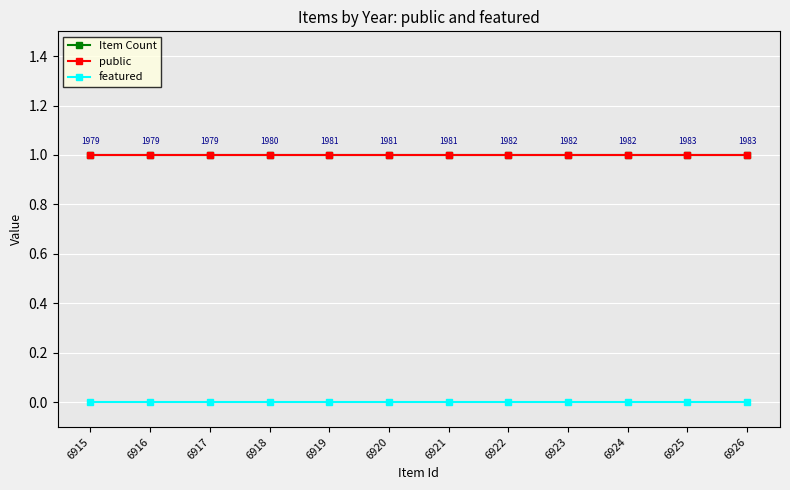

What is the difference between the highest and lowest values at 6921?

1